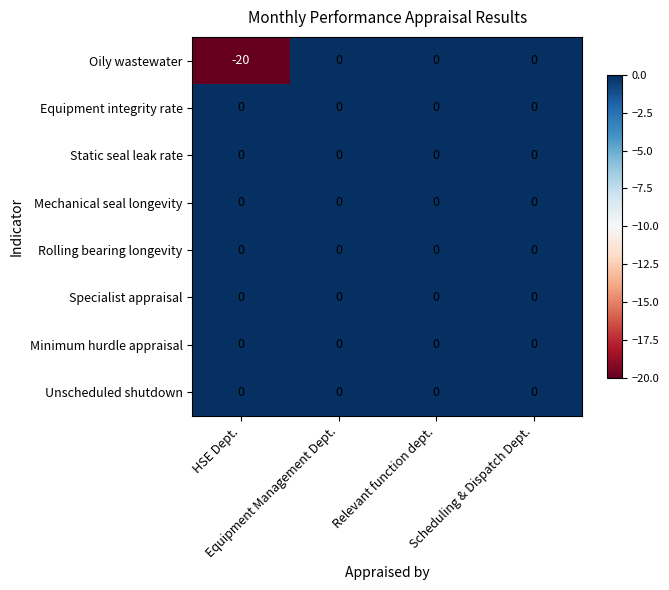

Which series has the largest range (max minus min)?

Oily wastewater